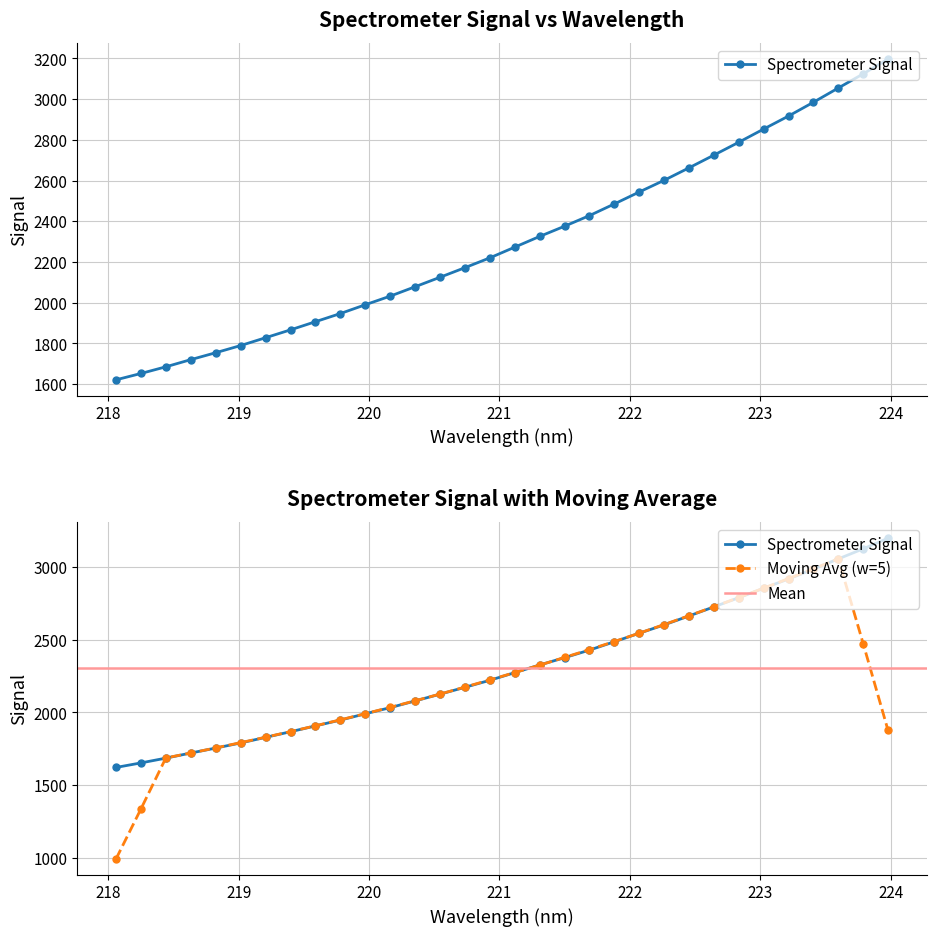

Rank the categories by value from highest to lowest.

223.9802, 223.7895, 223.5987, 223.408, 223.2172, 223.0264, 222.8355, 222.6447, 222.4538, 222.263, 222.0721, 221.8812, 221.6902, 221.4993, 221.3083, 221.1174, 220.9264, 220.7354, 220.5444, 220.3533, 220.1623, 219.9712, 219.7801, 219.589, 219.3979, 219.2067, 219.0156, 218.8244, 218.6332, 218.442, 218.2508, 218.0596